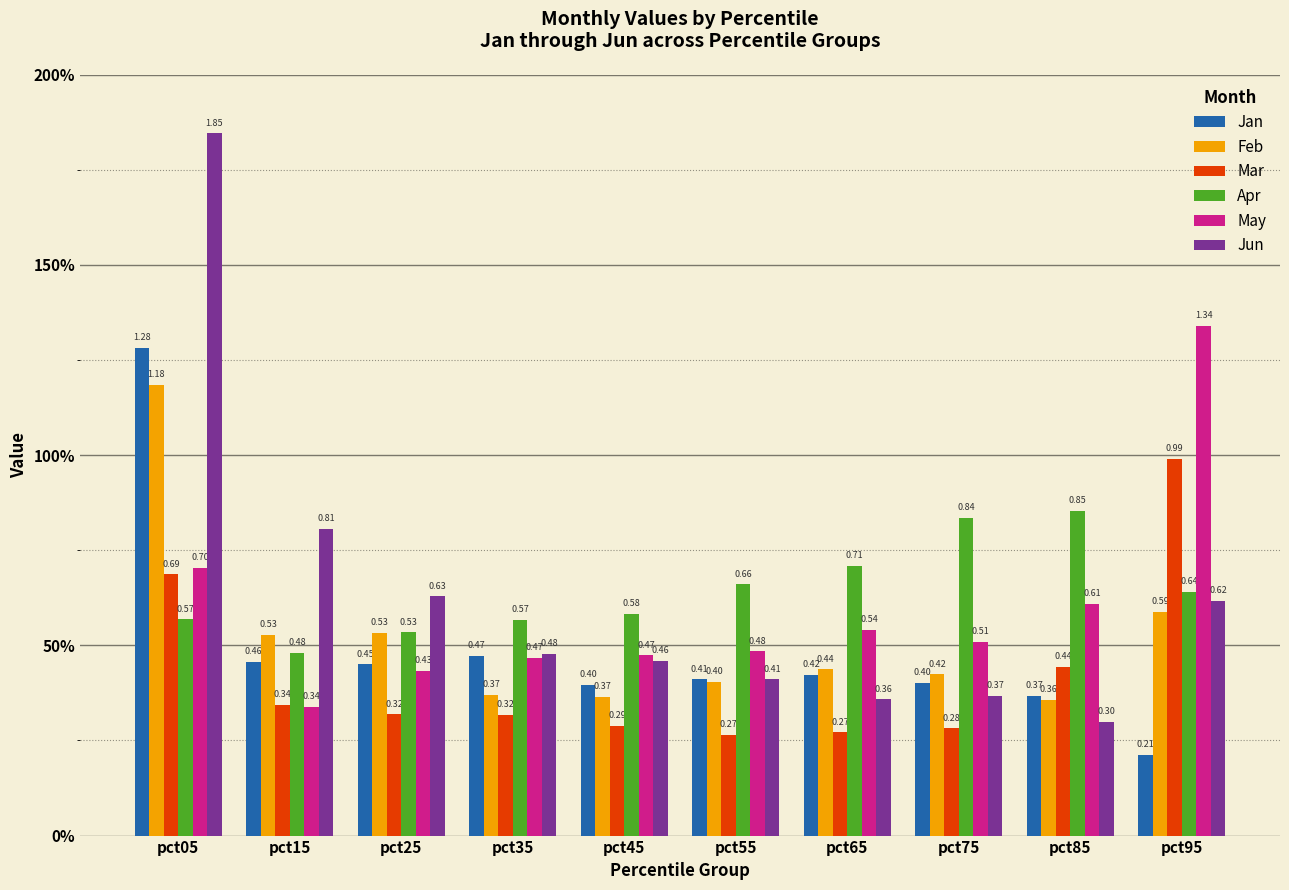

Does the chart contain stacked bars?

No